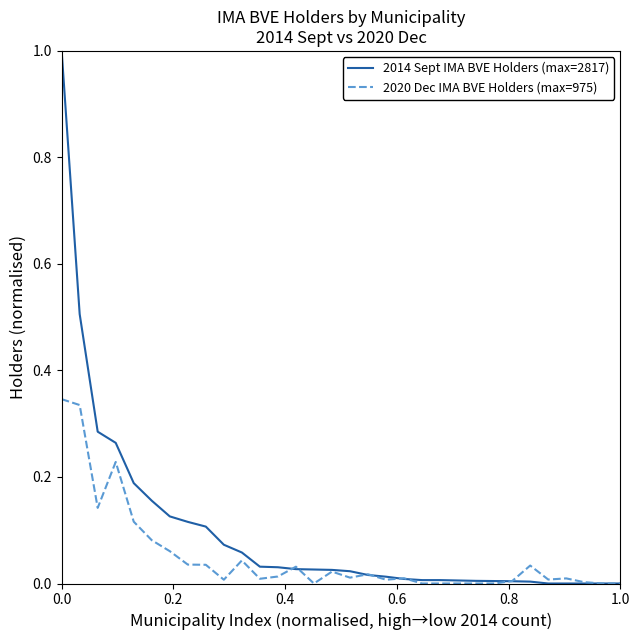

Which series has the largest total across all categories?

2014 Sept IMA BVE Holders (max=2817)